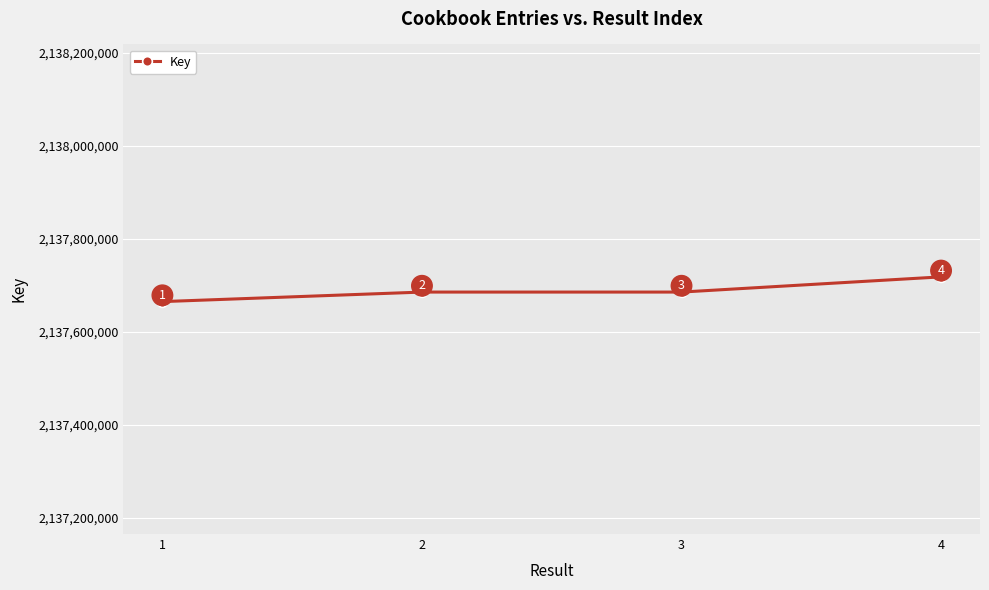

Reading left to right, transcribe all the data shown in this chart.

2137665391	2137685895	2137685905	2137718602